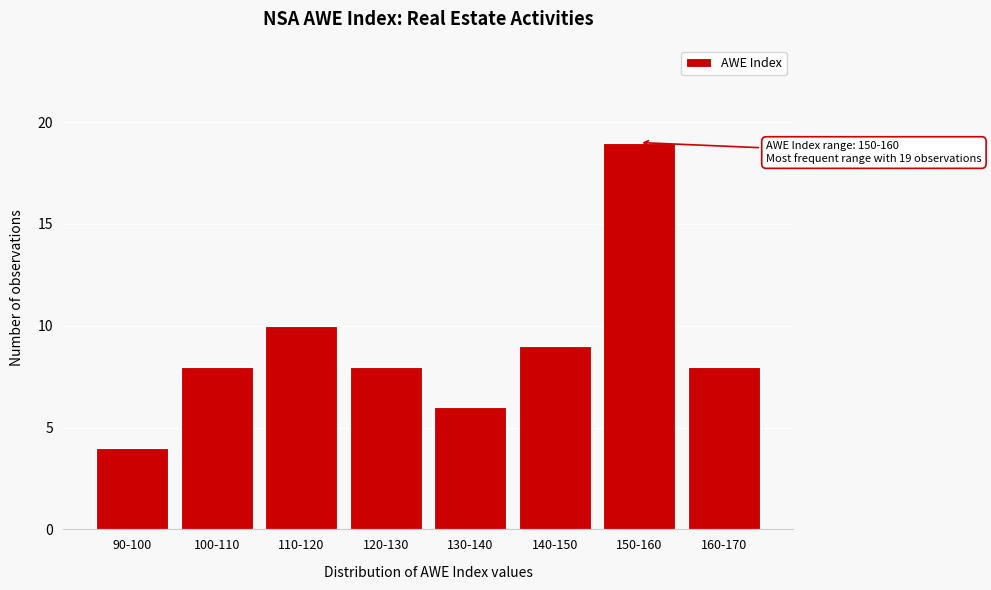

Reading right to left, transcribe all the data shown in this chart.

8	19	9	6	8	10	8	4